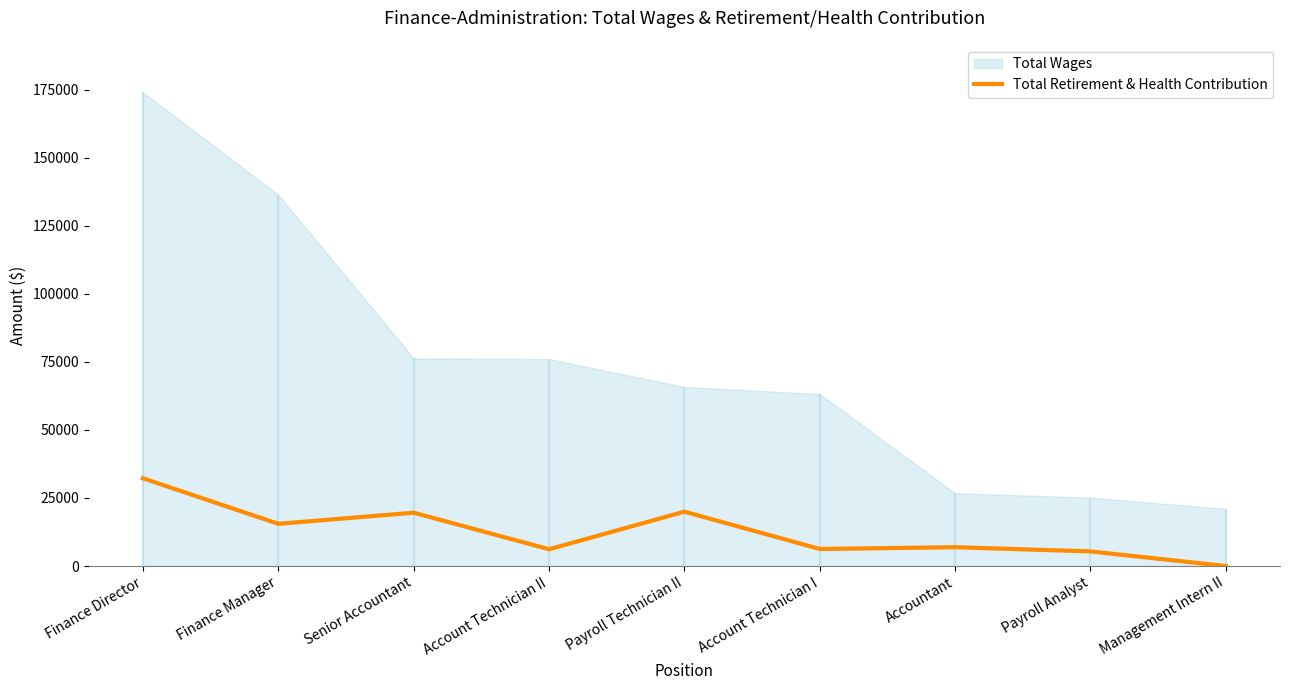

What is the difference between the maximum and minimum values?

32237